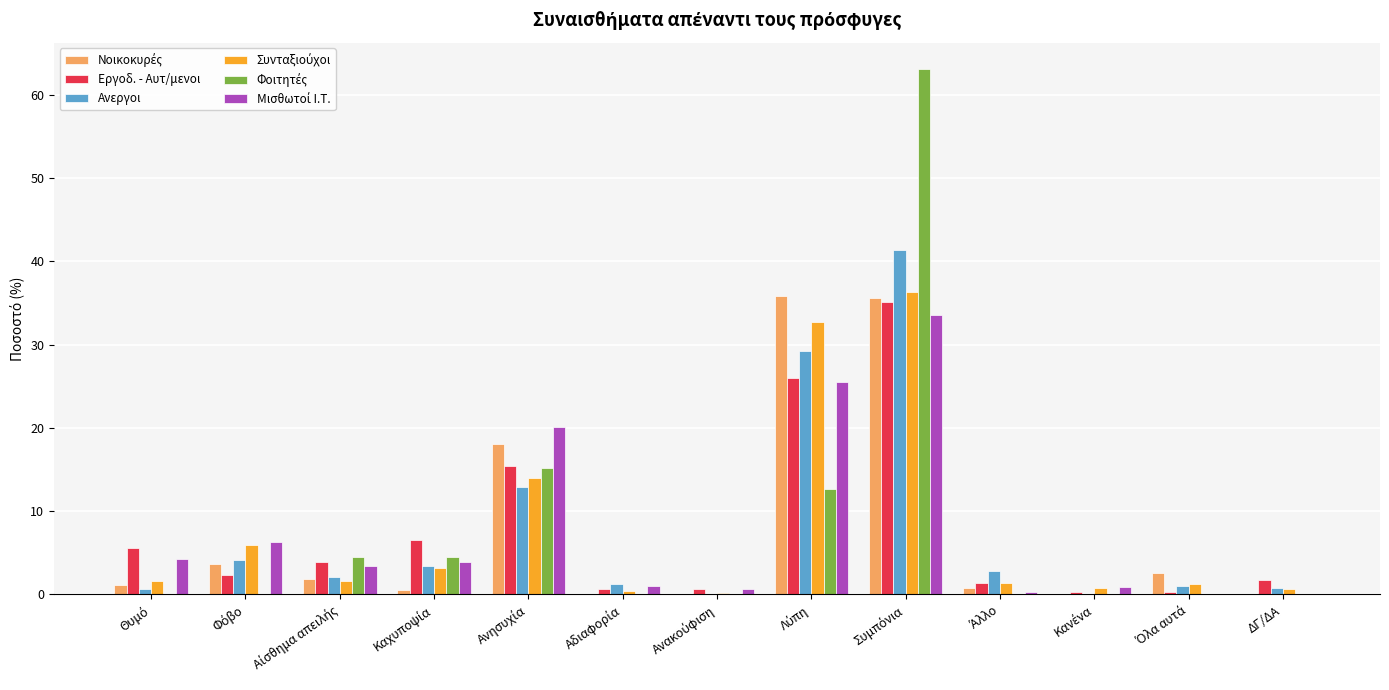

What is the greatest value displayed?

63.1